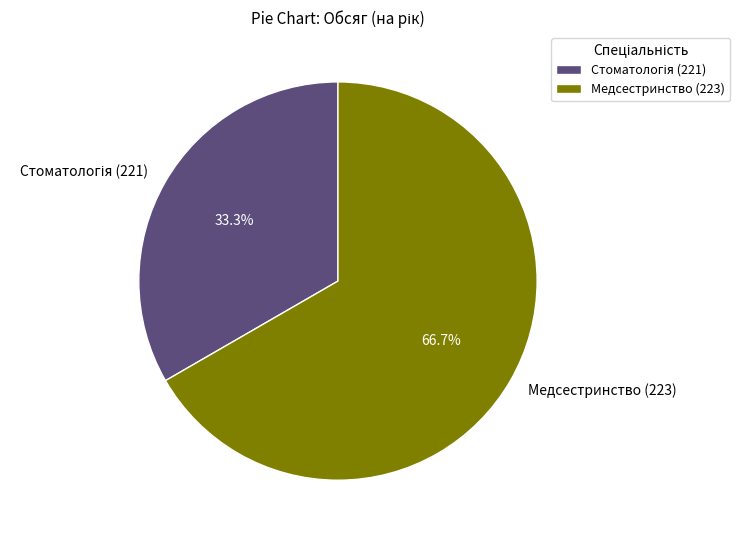

Which category has the biggest portion of the pie?

Медсестринство (223)